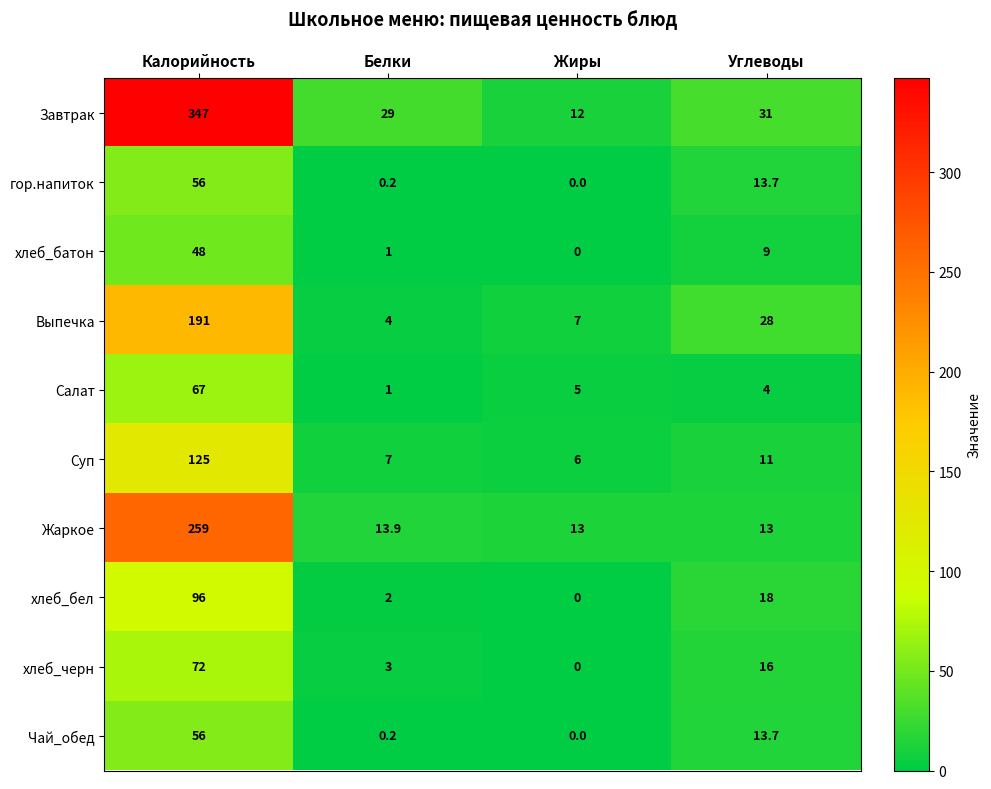

Read the Выпечка value at Белки.

4.0